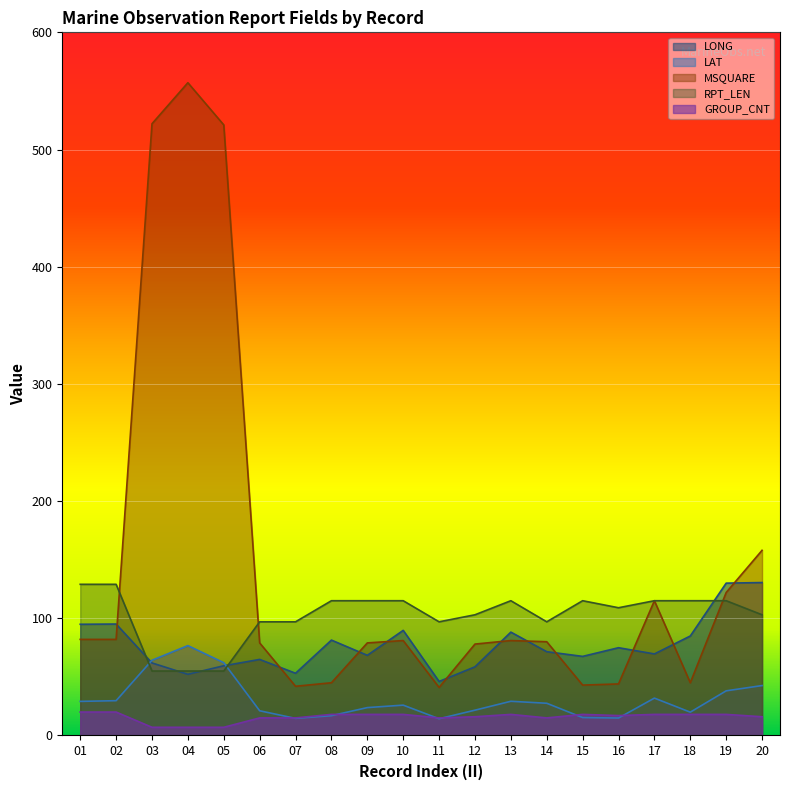

What are all the series names shown in the legend?

LONG, LAT, MSQUARE, RPT_LEN, GROUP_CNT